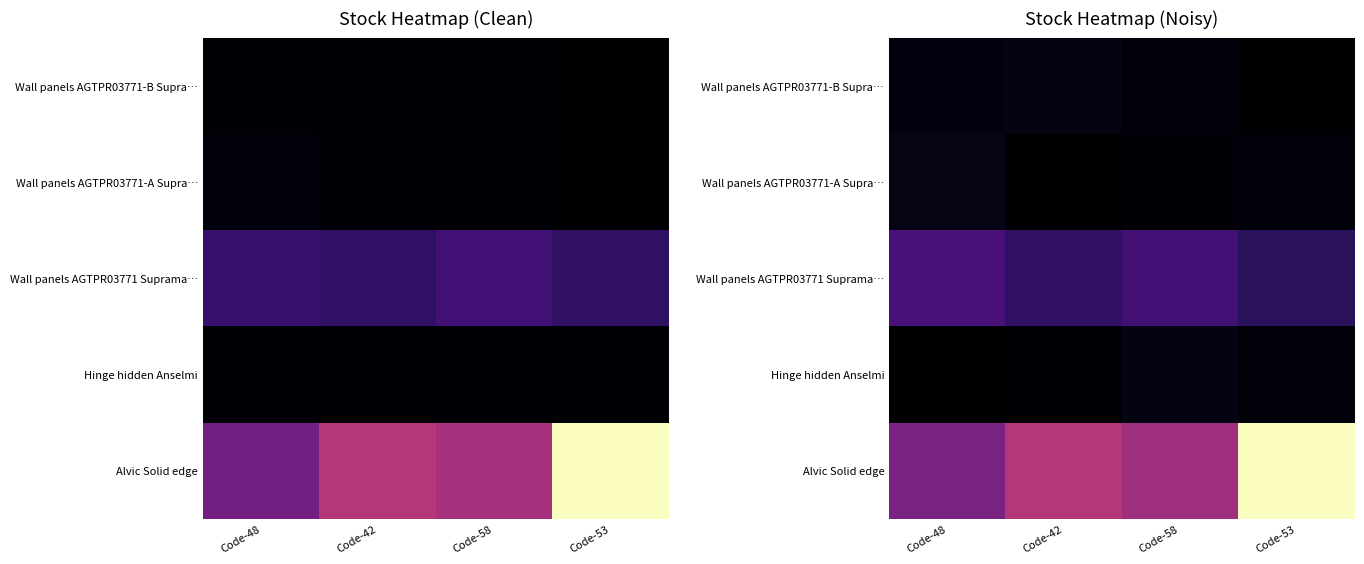

At which category does the chart reach its minimum across all series?

Code-53